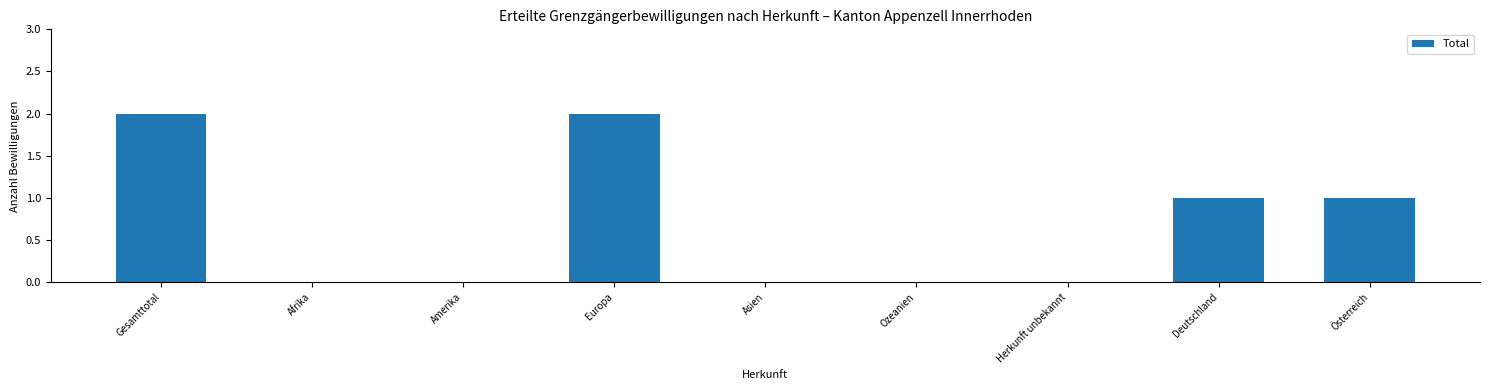

True or false: the data shows 1 at Ozeanien.

False